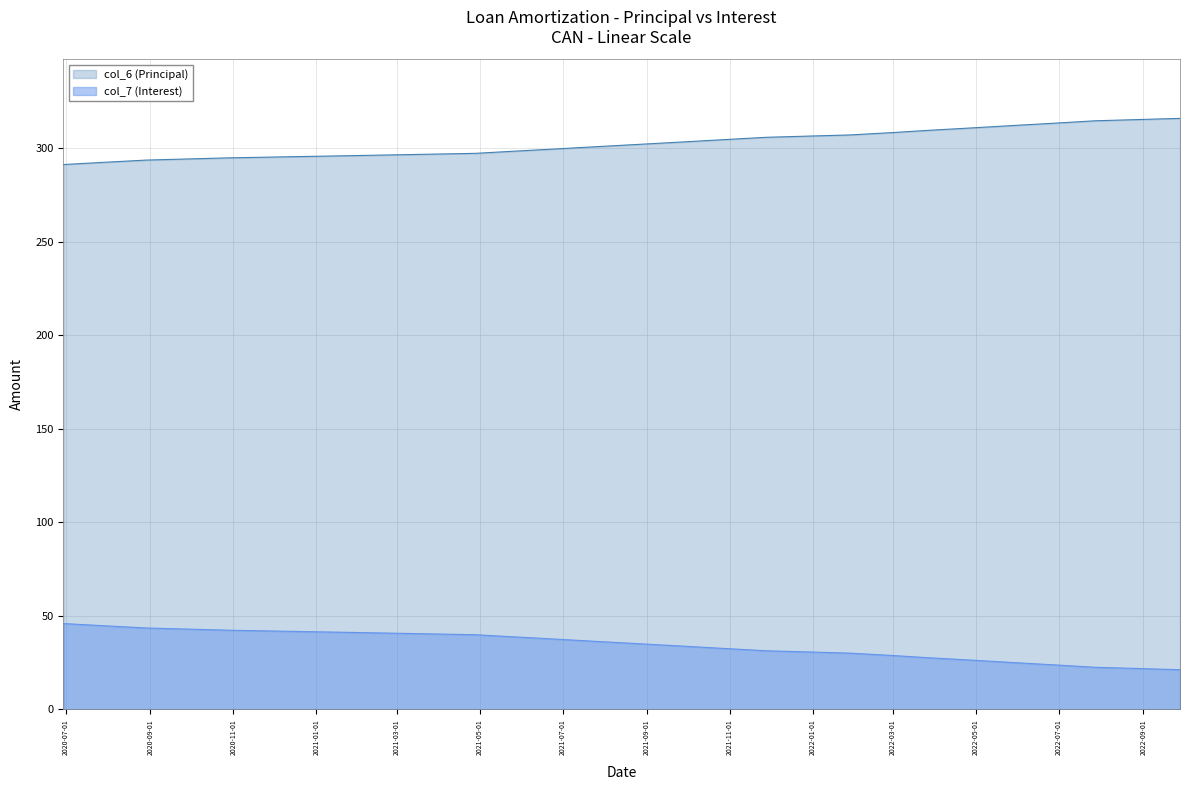

What is the difference between the maximum and minimum values in the col_7 (Interest) series?

24.7